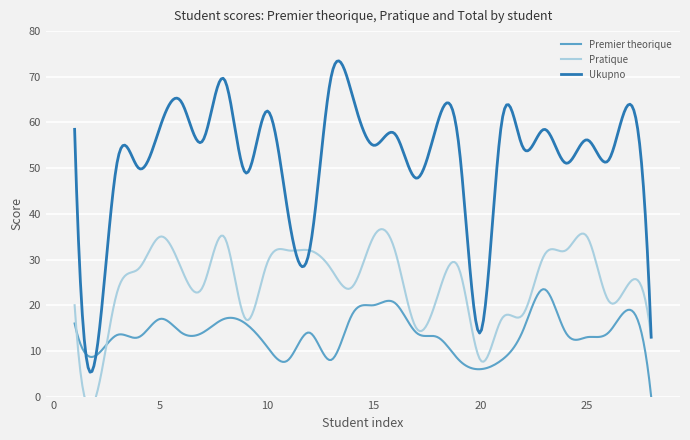

What is the value of the Pratique point at the 25th from the left?

35.0